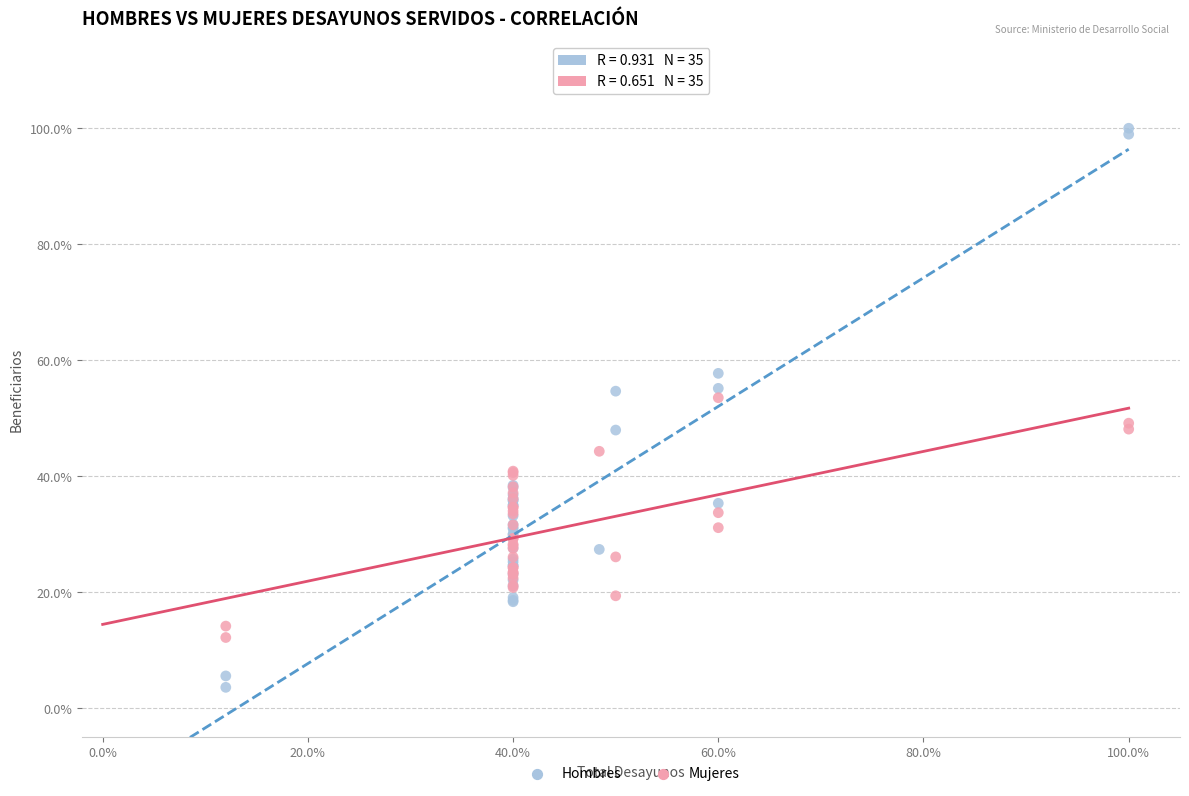

What are all the series names shown in the legend?

Hombres, Mujeres